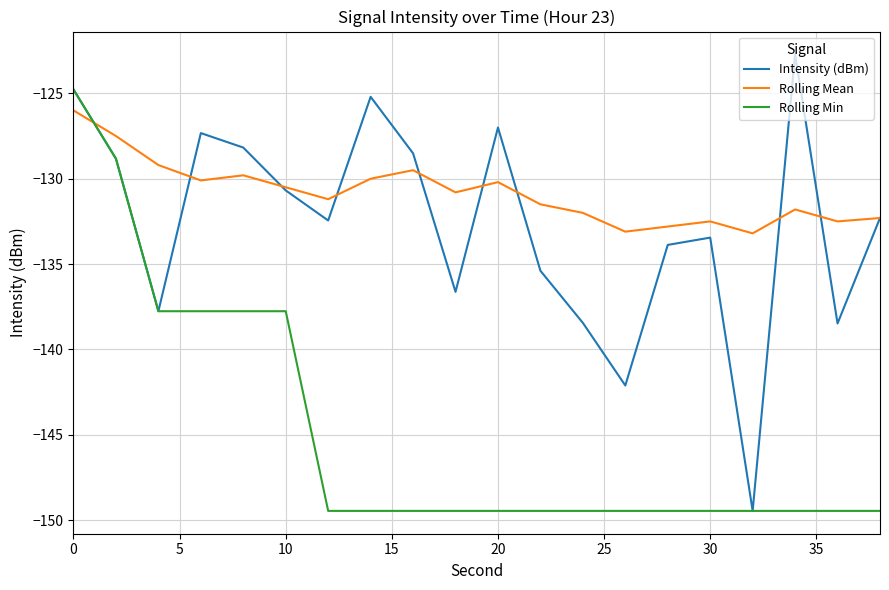

What are all the series names shown in the legend?

Intensity (dBm), Rolling Mean, Rolling Min